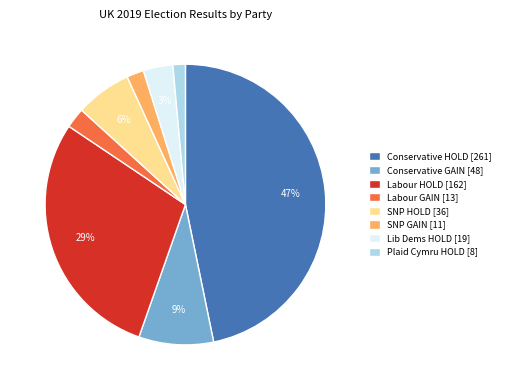

Is there a majority slice in this chart?

No